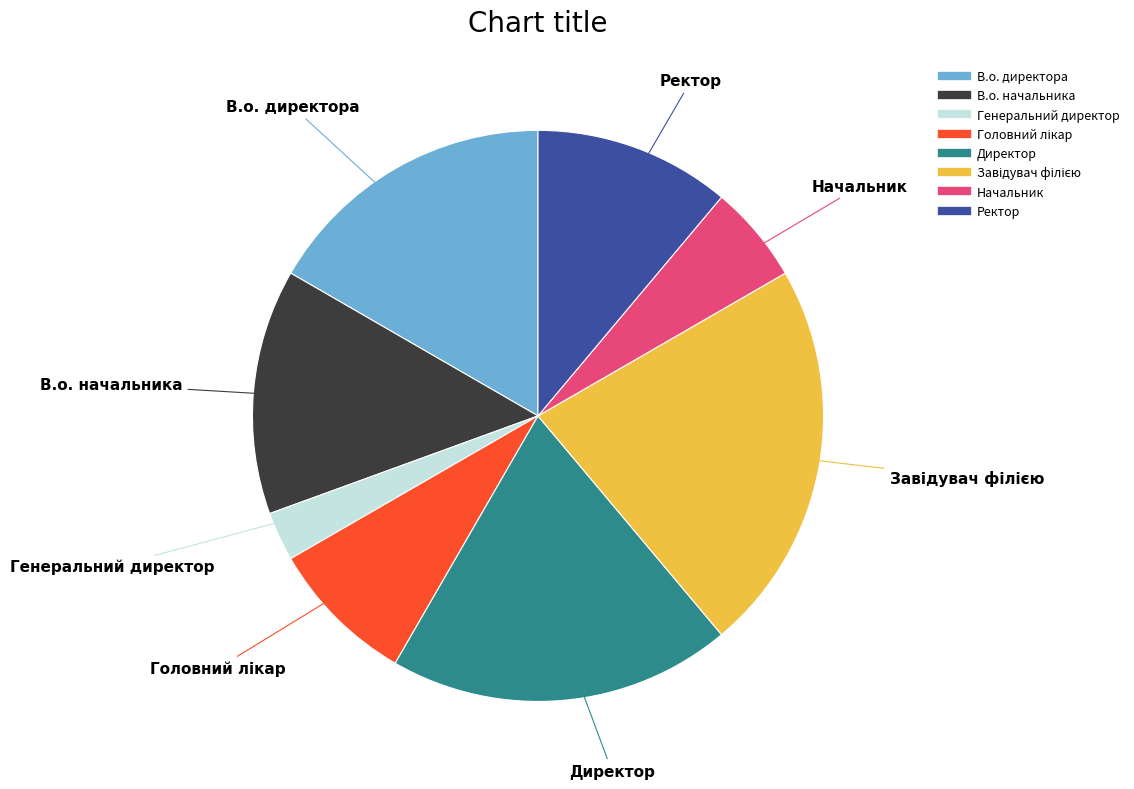

Does Начальник account for over 50% of the chart?

No